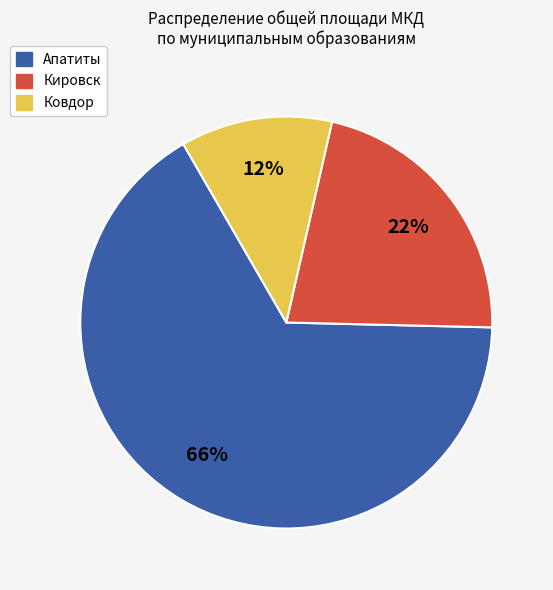

To the nearest percent, what portion does Апатиты represent?

66%